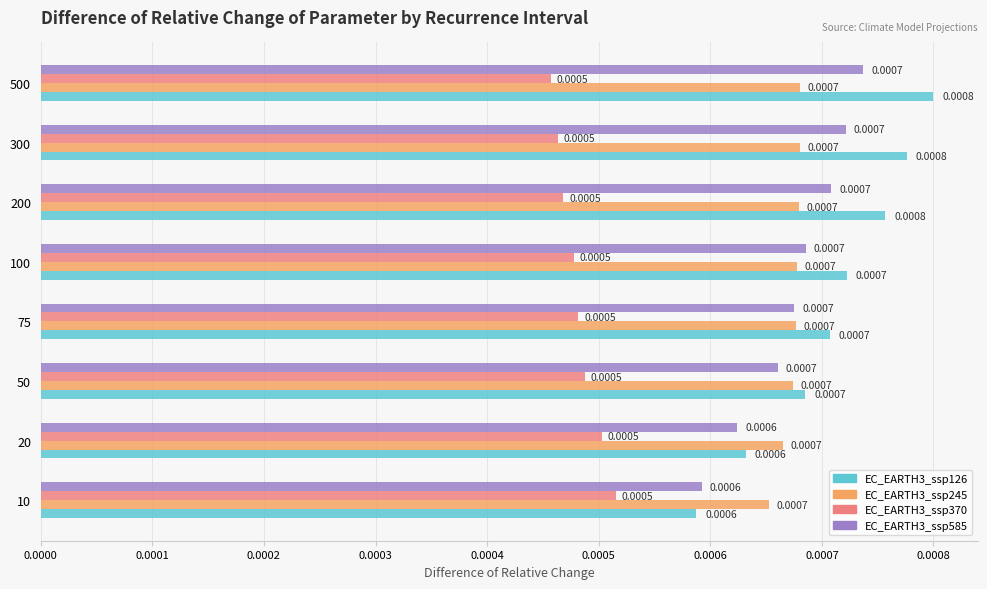

Is the value of EC_EARTH3_ssp245 at 500 greater than the value of EC_EARTH3_ssp370 at 20?

Yes